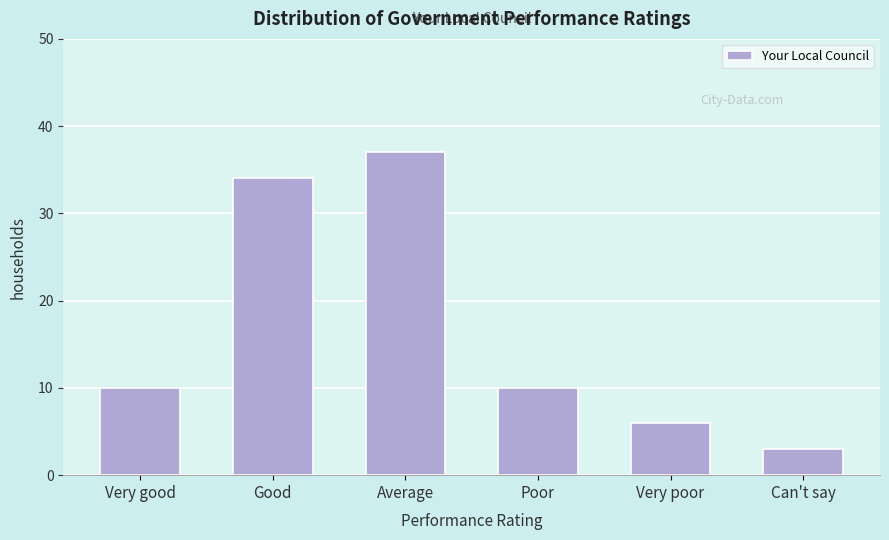

Reading right to left, extract all data points from this chart.

3	6	10	37	34	10